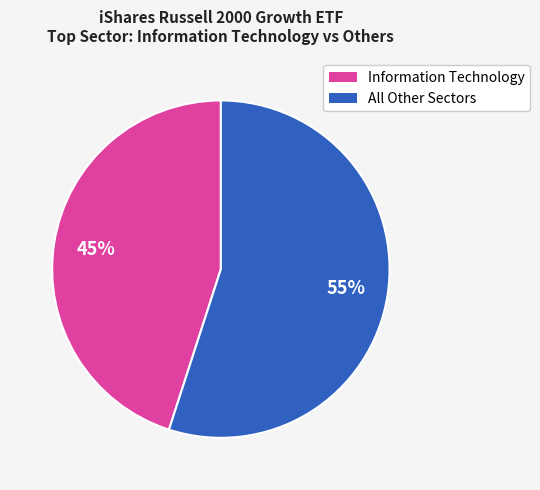

Does any single category account for the majority?

Yes